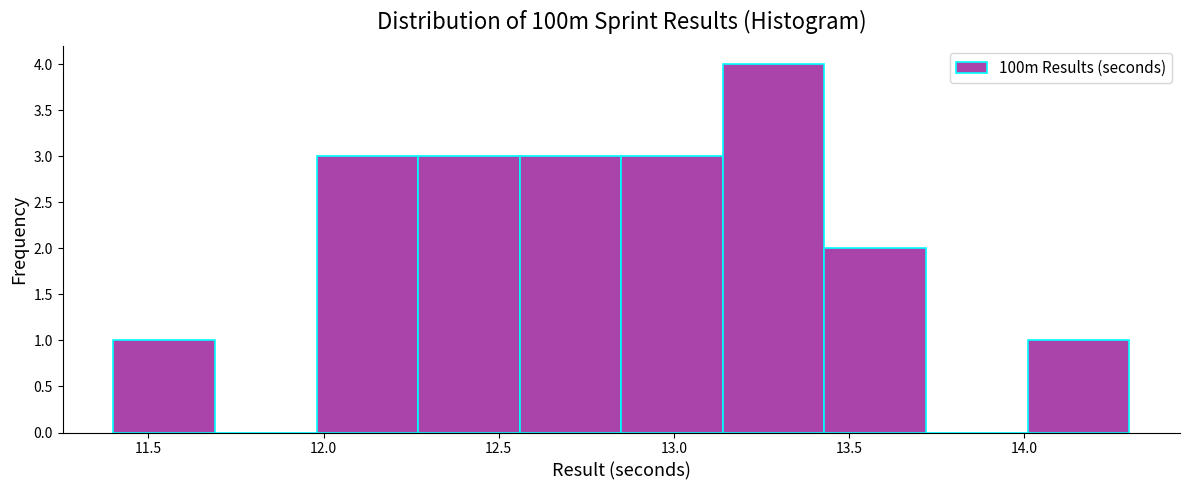

Reading left to right, list every bar in this chart as the range it spans on the x-axis followed by its height. Neither the bar edges nor the heights are printed on the chart, so give them approximately, as read against the axes.

11.40 to 11.69: 1
11.69 to 11.98: 0
11.98 to 12.27: 3
12.27 to 12.56: 3
12.56 to 12.85: 3
12.85 to 13.14: 3
13.14 to 13.43: 4
13.43 to 13.72: 2
13.72 to 14.01: 0
14.01 to 14.30: 1